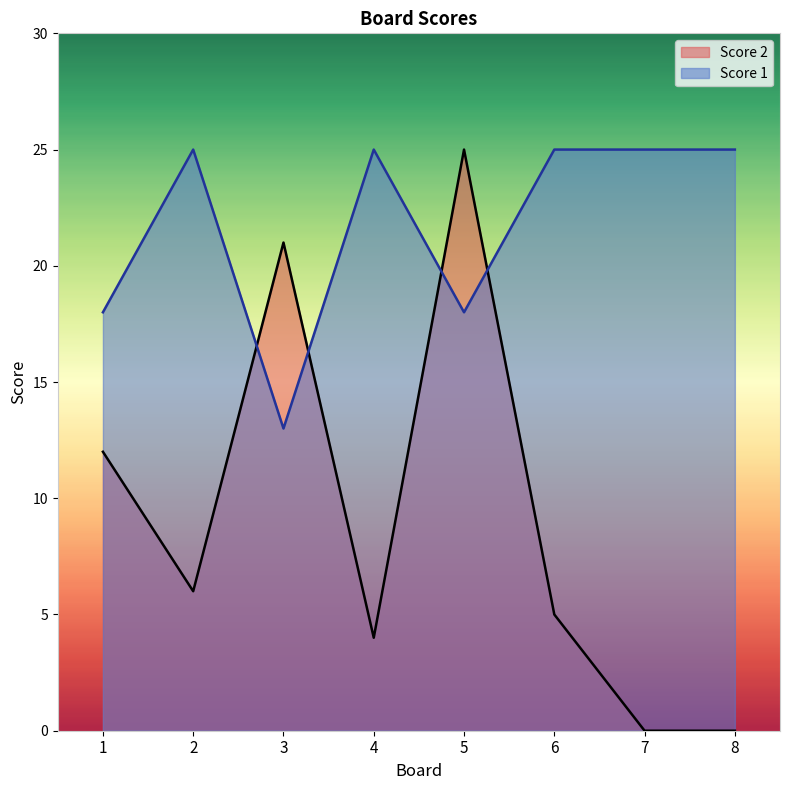

What is the difference between the maximum and minimum values in the Score 2 series?

25